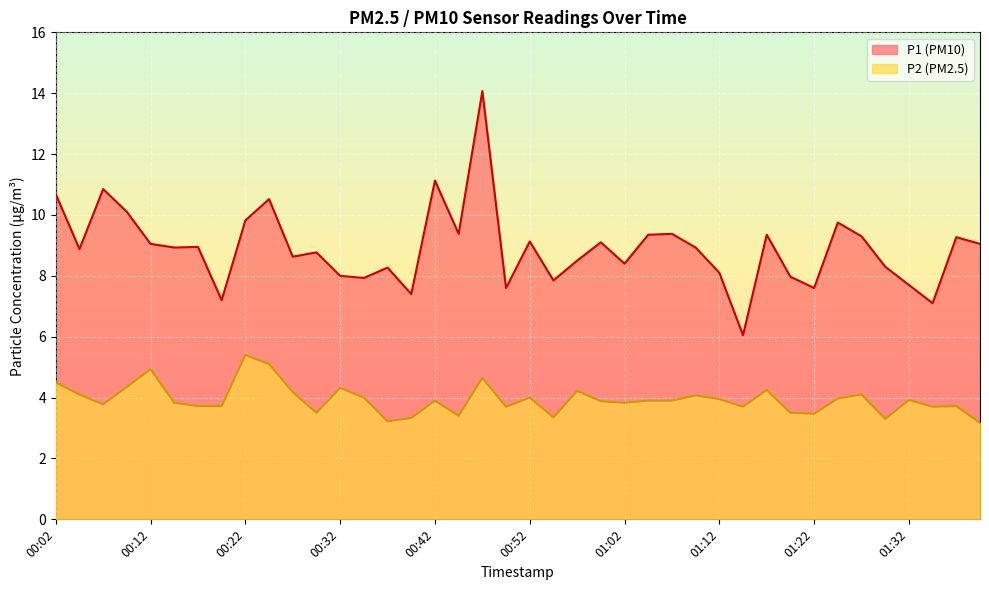

How many interior local valleys does the P1 series have?

13